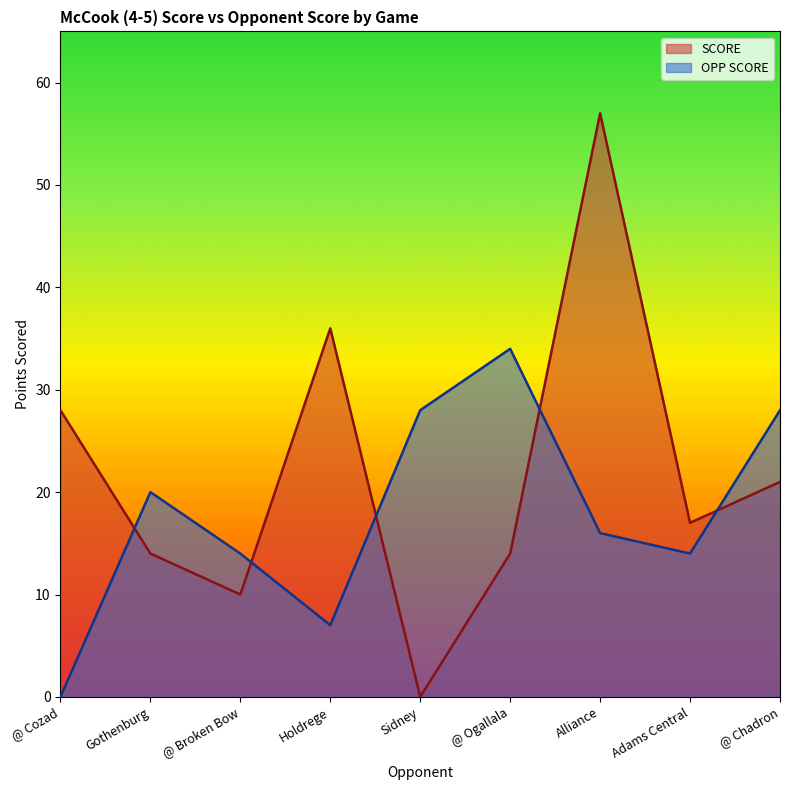

Where do OPP SCORE and SCORE first cross each other?

@ Cozad and Gothenburg